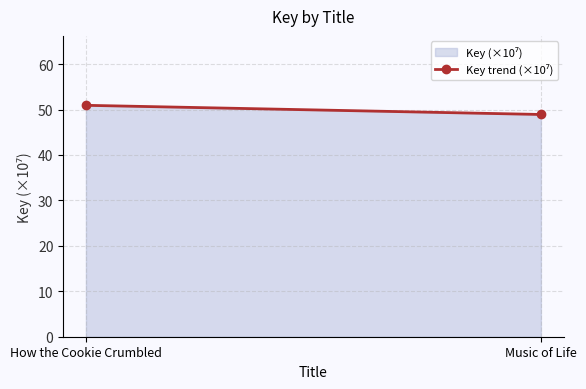

List the labels in order of value, largest first.

How the Cookie Crumbled, Music of Life